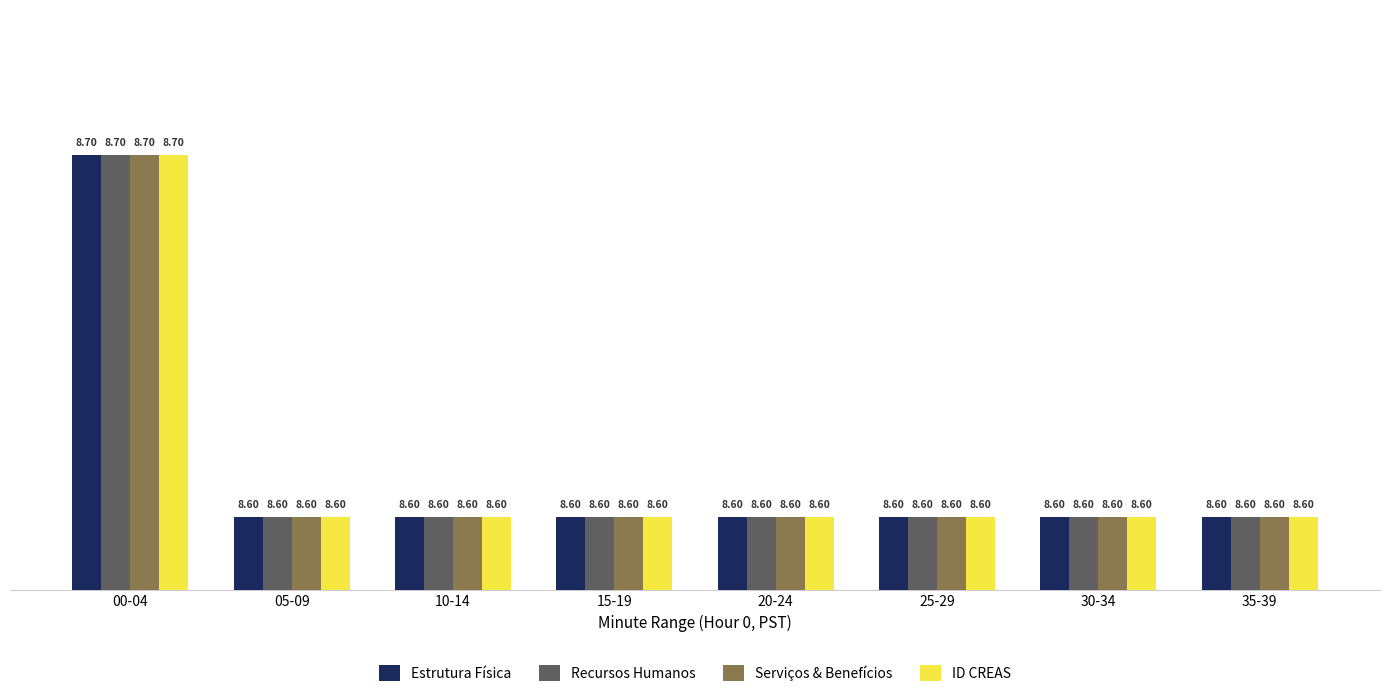

What is the sum of all Serviços & Benefícios values?

68.9